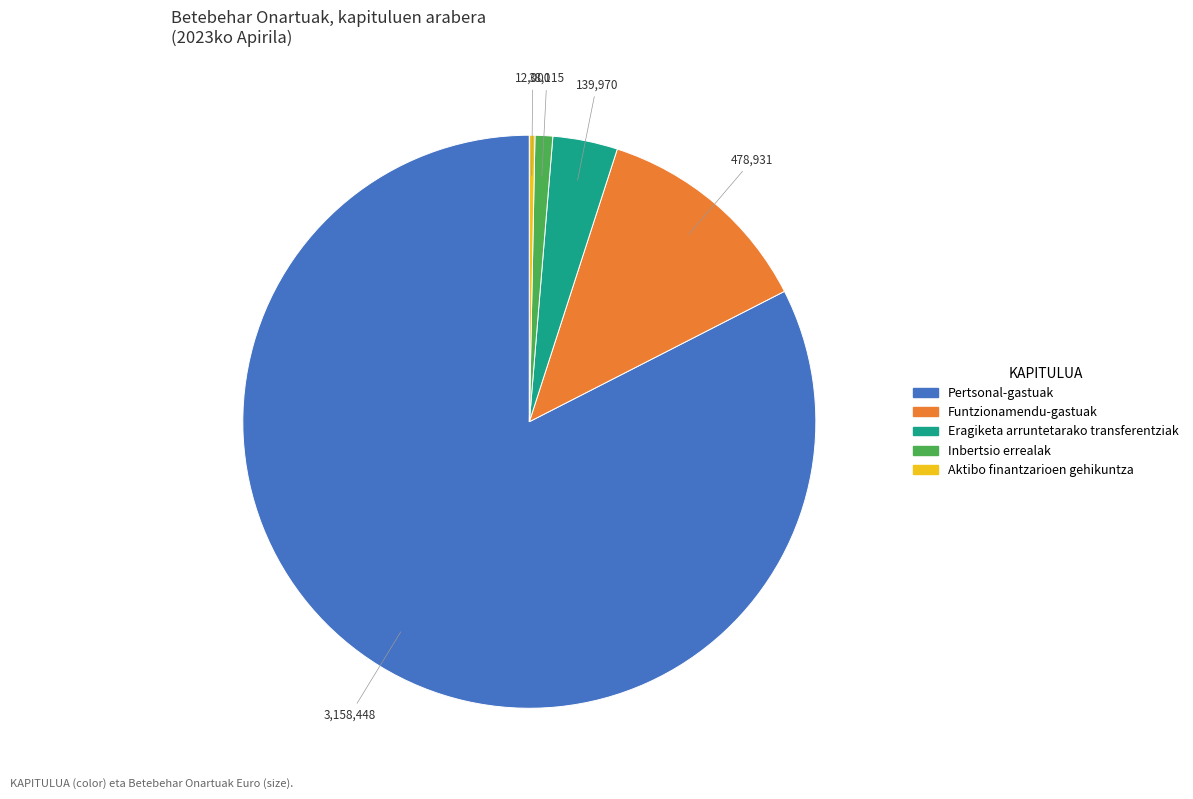

Is there a majority slice in this chart?

Yes